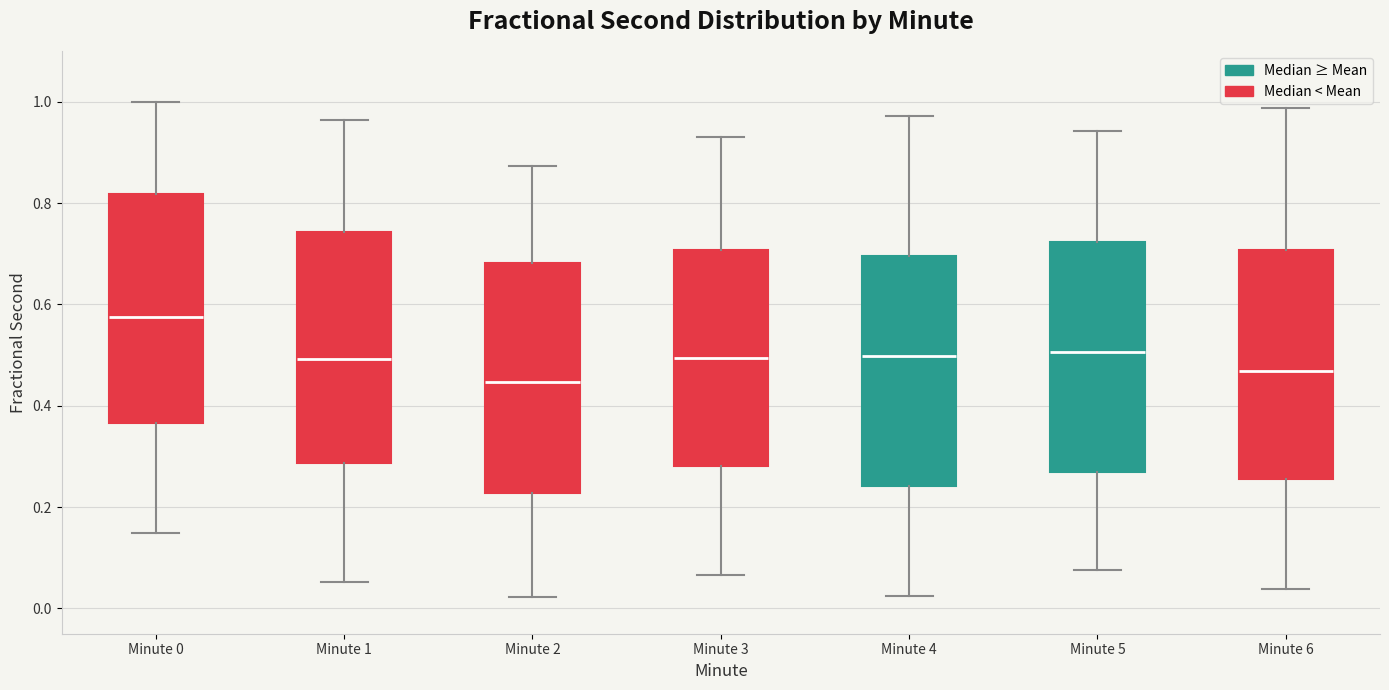

Reading left to right, read every box against the y-axis: the position of its median line, the range the box covers, and the ends of its whiskers. The values are not printed on the chart, so give them approximately, as read against the axis.

Minute 0: median 0.58, box 0.36 to 0.82, whiskers 0.14 to 1.00
Minute 1: median 0.50, box 0.28 to 0.74, whiskers 0.06 to 0.96
Minute 2: median 0.44, box 0.22 to 0.68, whiskers 0.02 to 0.88
Minute 3: median 0.50, box 0.28 to 0.70, whiskers 0.06 to 0.92
Minute 4: median 0.50, box 0.24 to 0.70, whiskers 0.02 to 0.98
Minute 5: median 0.50, box 0.26 to 0.72, whiskers 0.08 to 0.94
Minute 6: median 0.46, box 0.26 to 0.70, whiskers 0.04 to 0.98